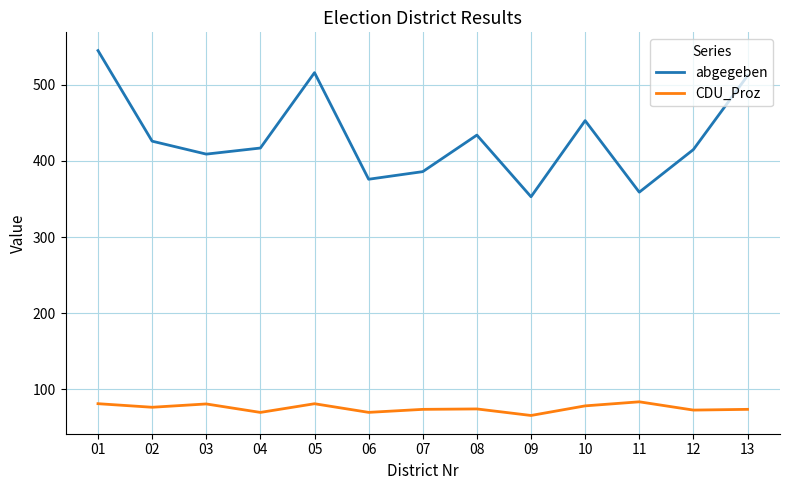

Is the value of abgegeben at 06 greater than the value of CDU_Proz at 04?

Yes